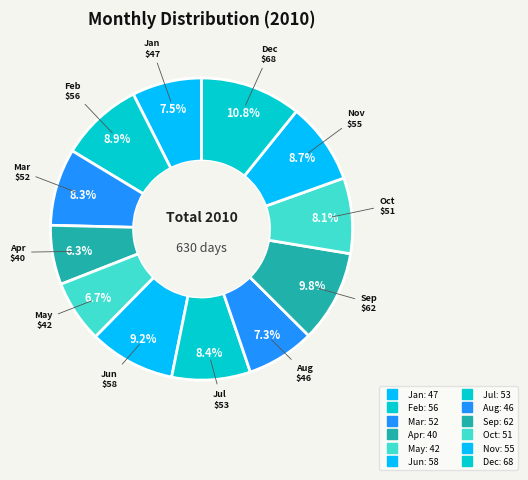

How many slices are in this pie chart?

12